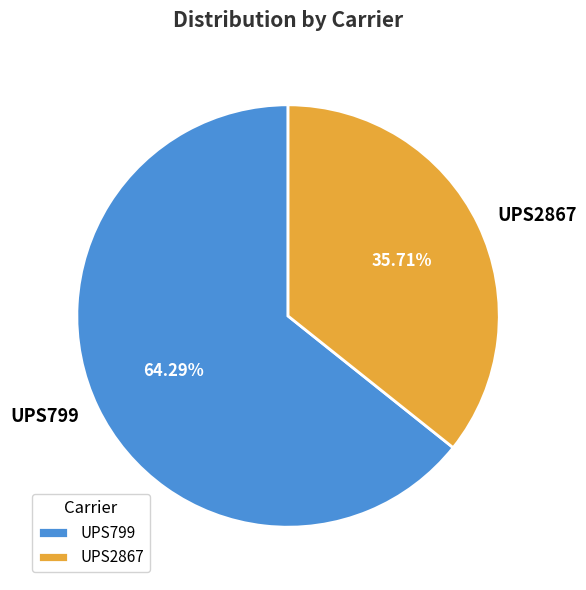

Count the number of slices in the pie.

2